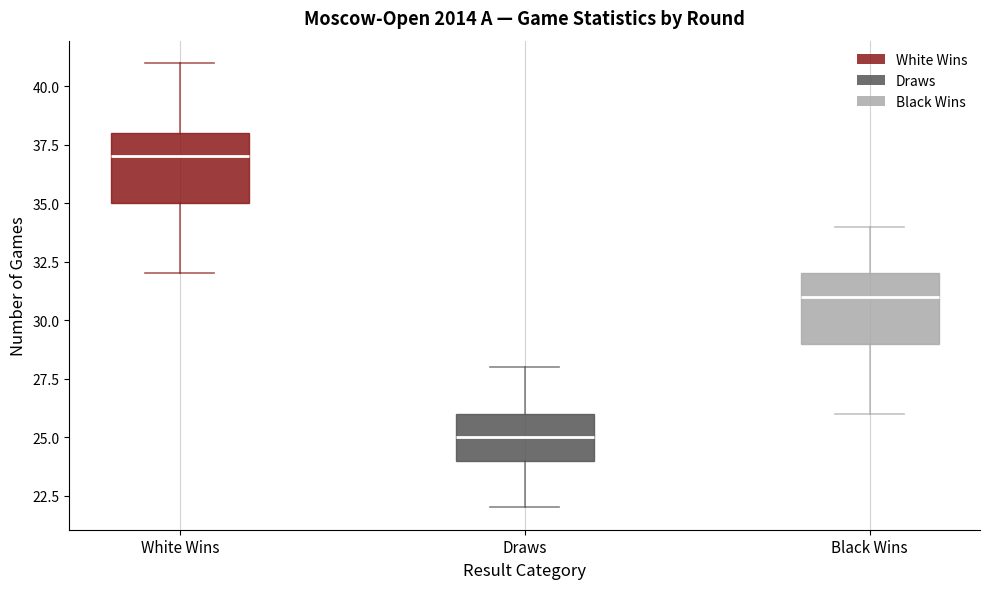

Which box's median line is the lowest?

Draws